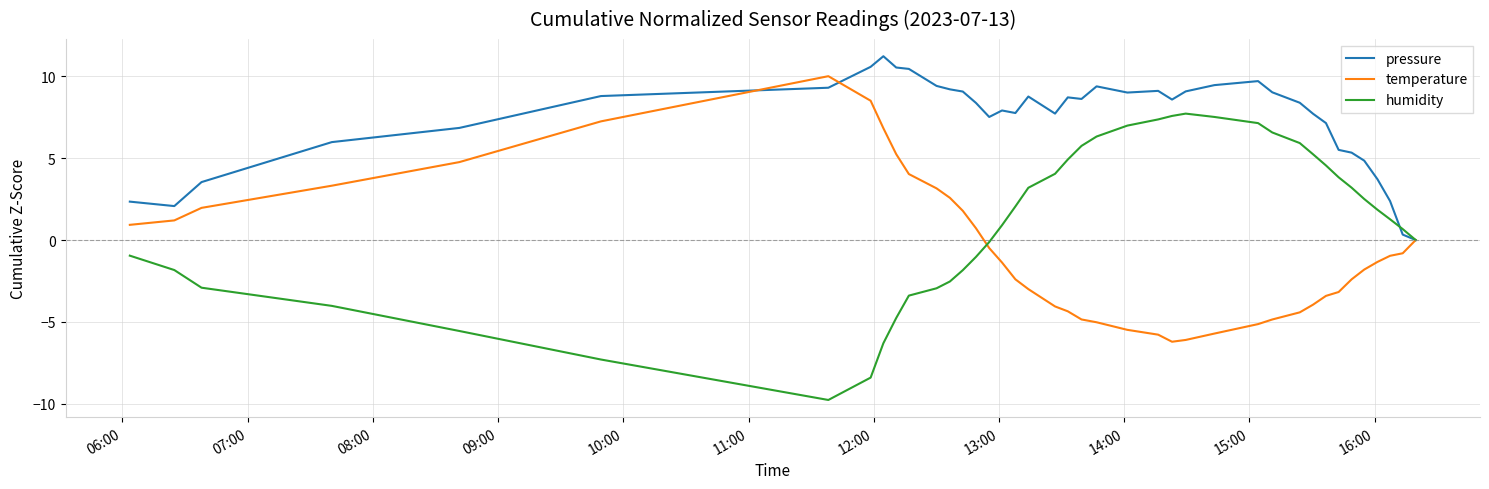

List the series in order of their peak value, lowest first.

humidity, temperature, pressure